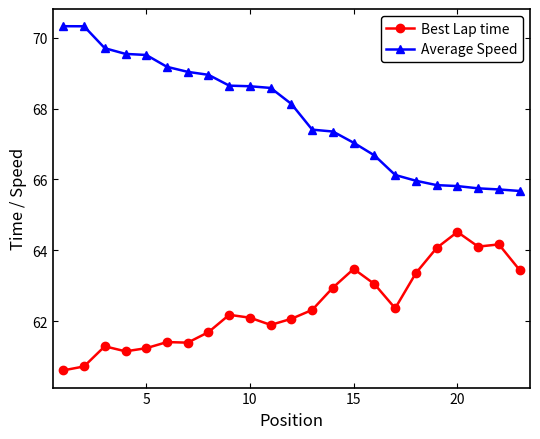

What is the maximum value shown in the chart?

70.3